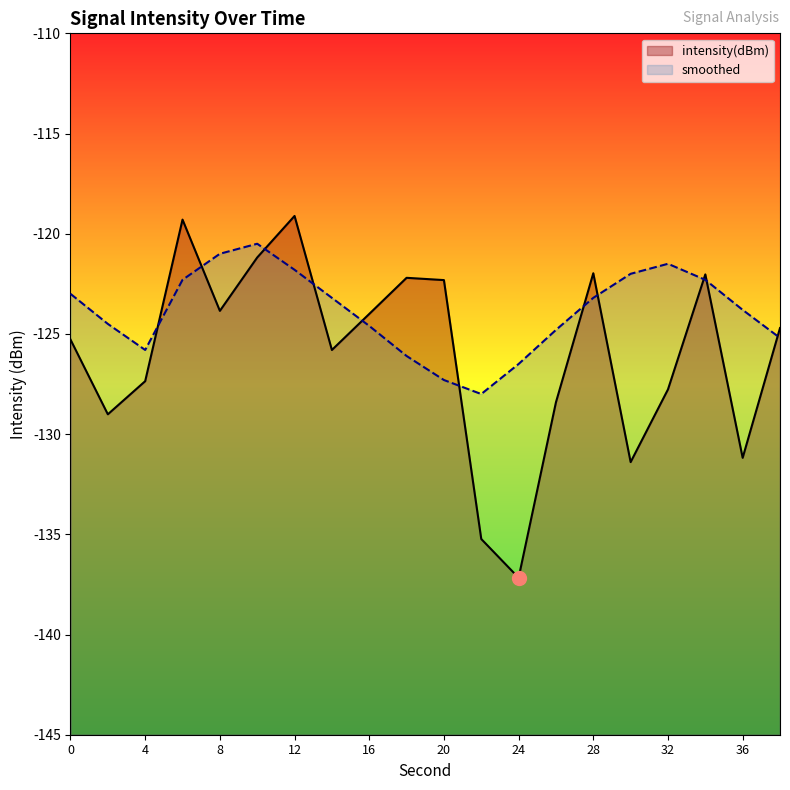

Rank the series by their average value, from highest to lowest.

smoothed, intensity(dBm)